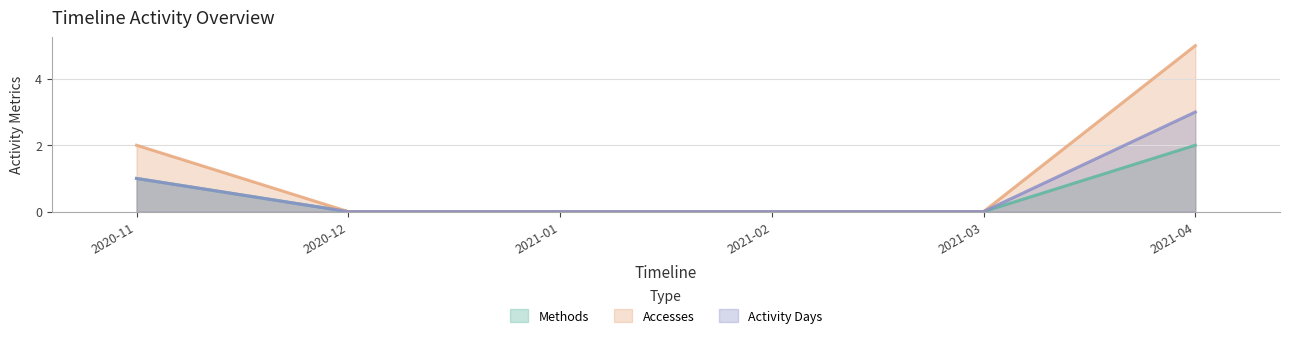

What position from the left is 2020-12?

2